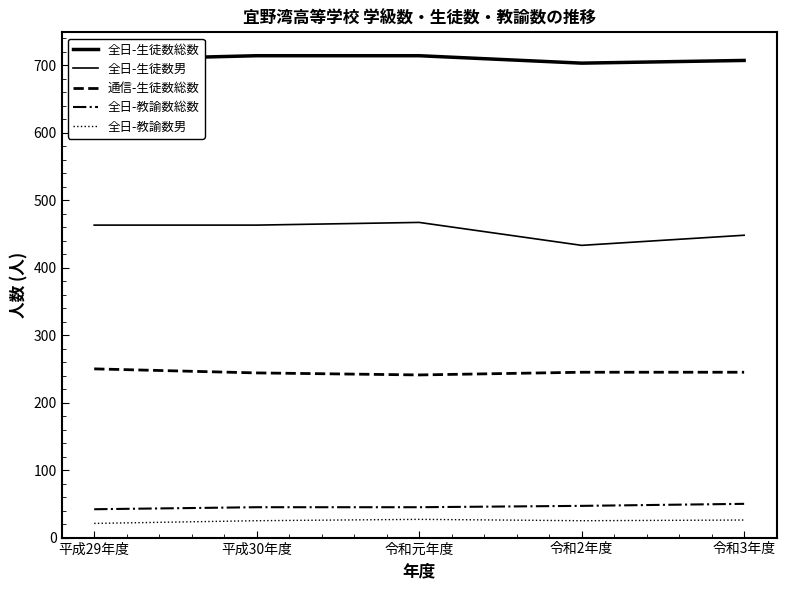

True or false: 全日-教諭数男 and 全日-生徒数男 intersect in this chart.

False